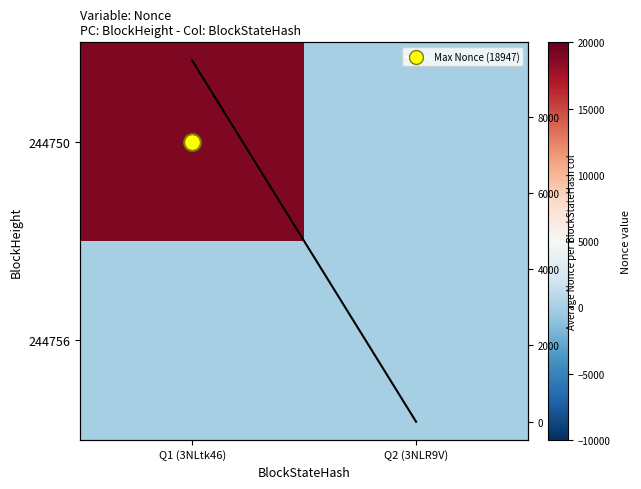

The value of 244756 at Q1 (3NLtk46) is 0.0. True or false?

True